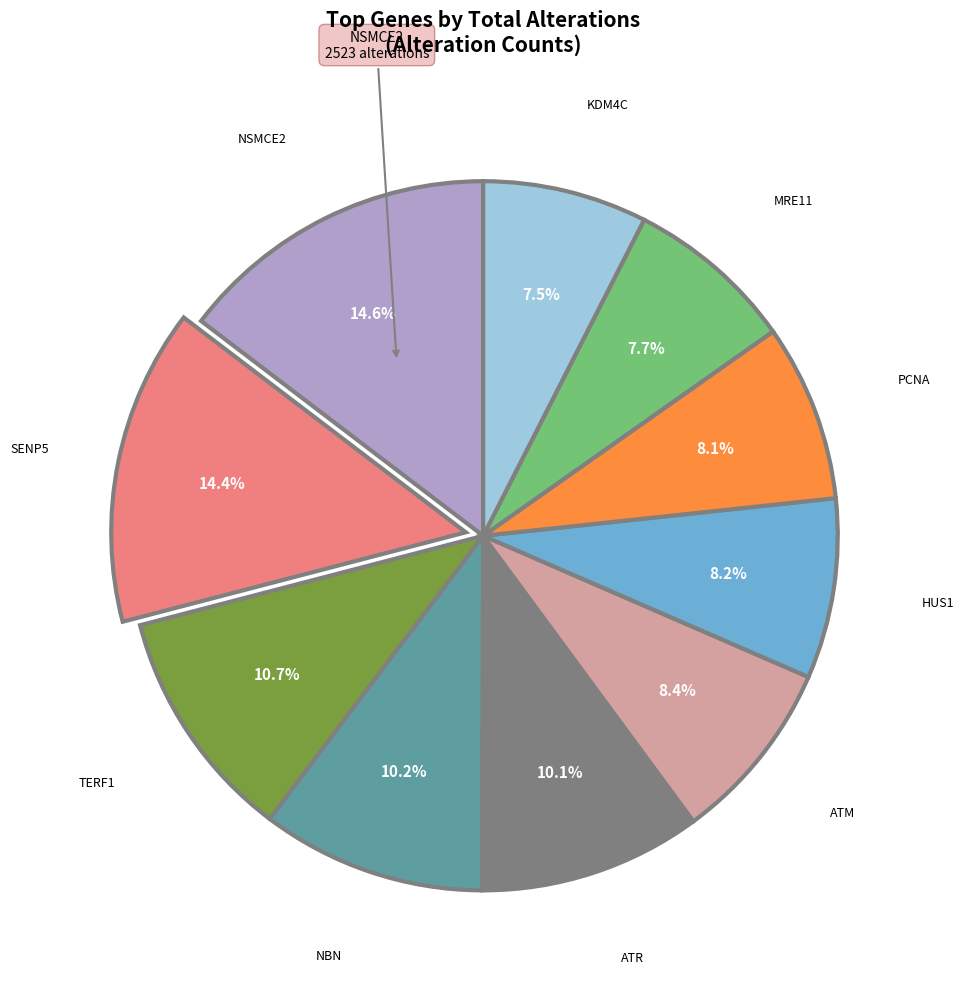

Is there any slice that represents more than half of the pie?

No